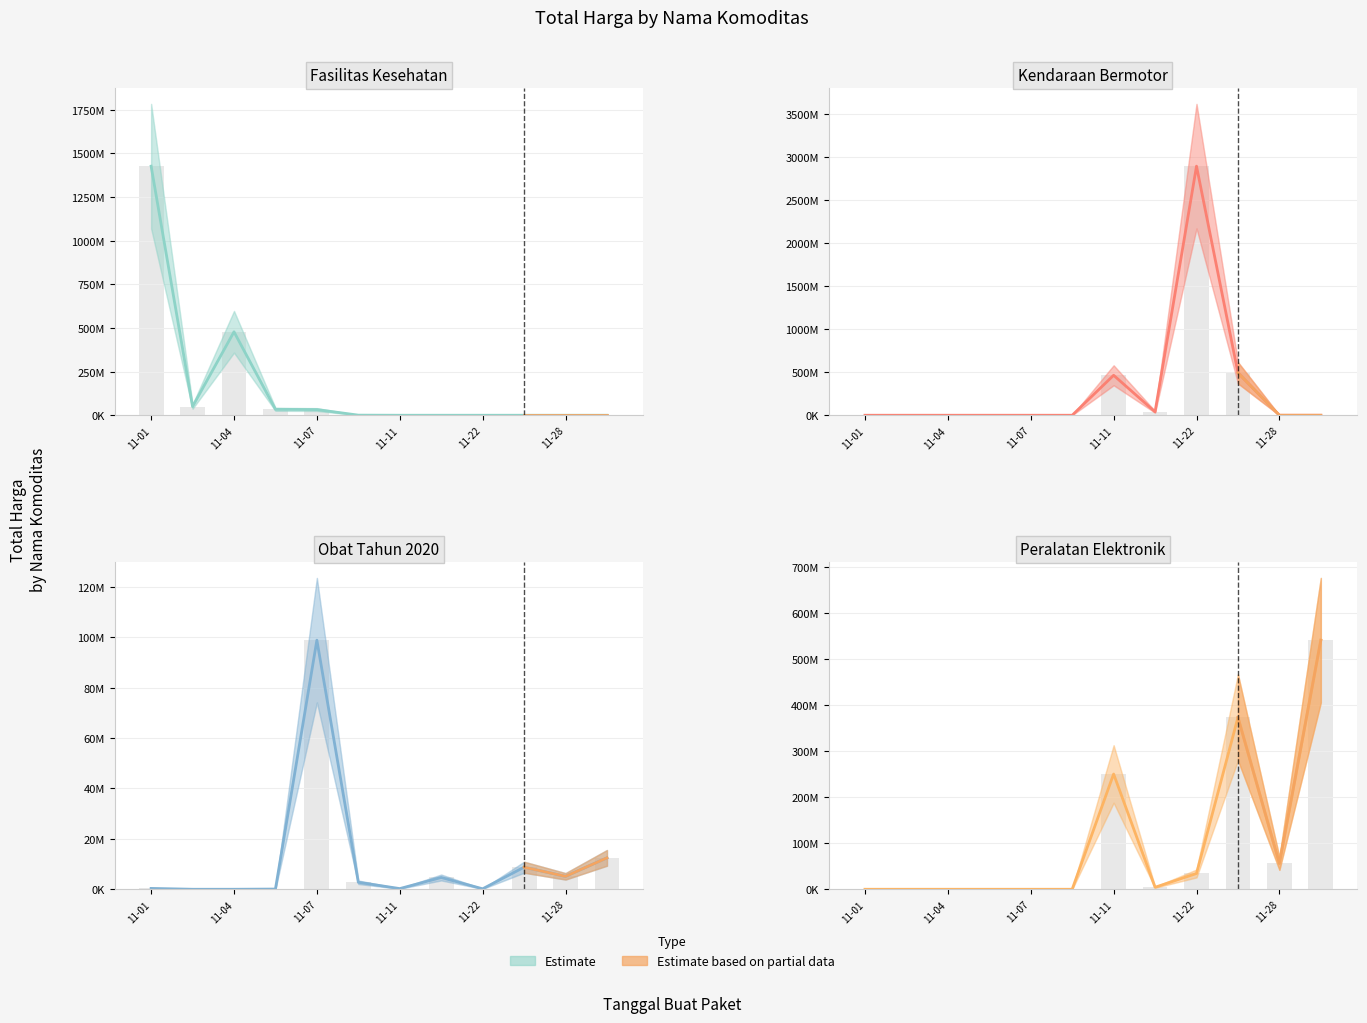

Which series has the largest total across all categories?

Kendaraan Bermotor